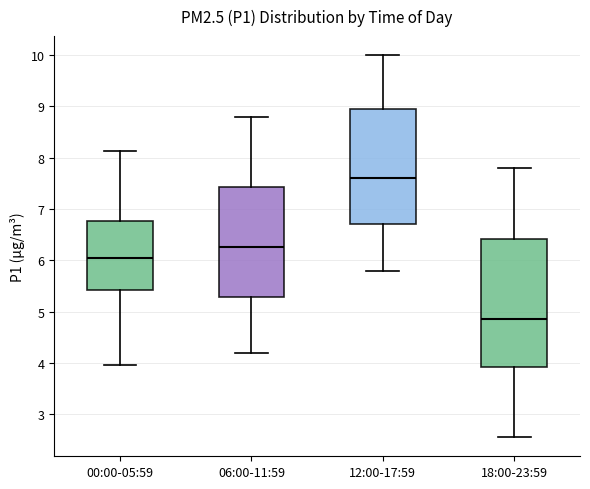

Where does the median line of the box for 18:00-23:59 sit on the y-axis? The values are not printed on the chart, so give them approximately, as read against the axis.

4.9